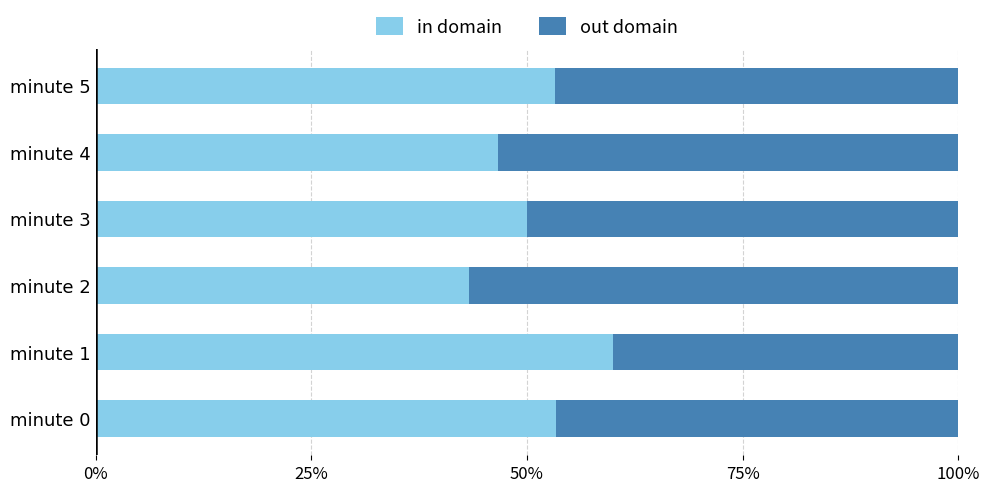

What is the total value across all series at minute 5?

100.0